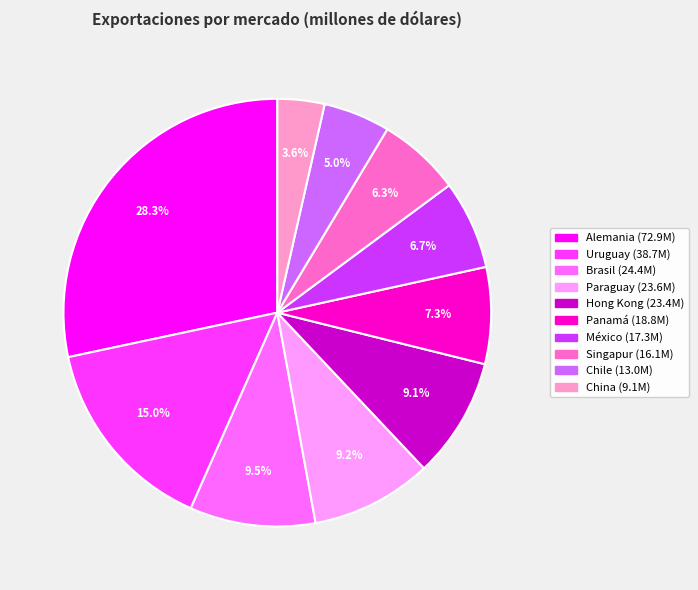

To the nearest percent, what percentage of the pie is Singapur?

6%